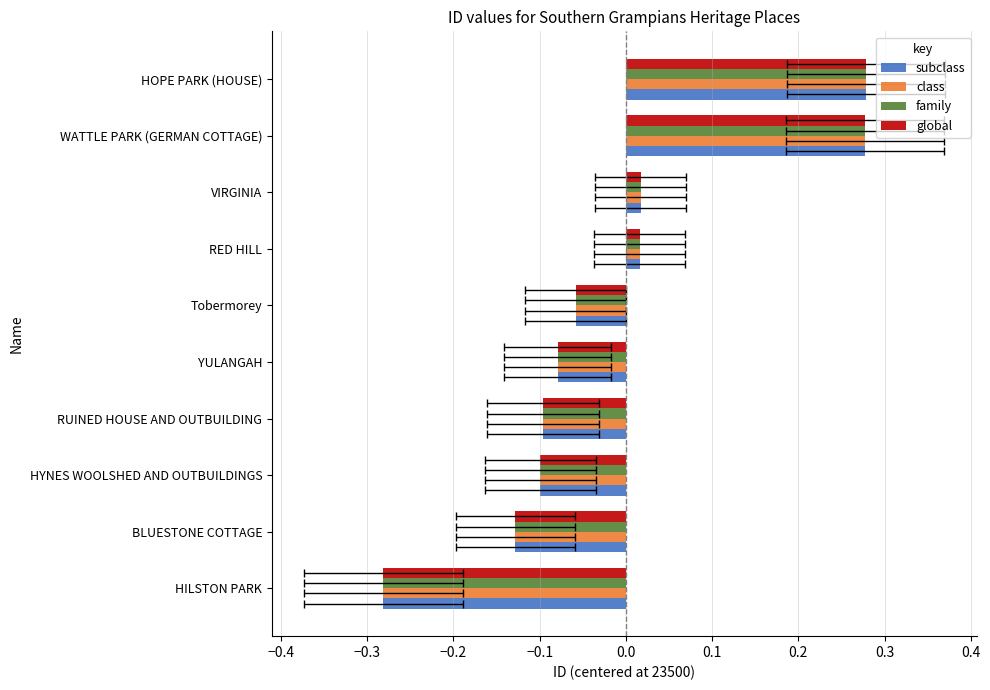

What is the difference between the second highest and minimum values in the family series?

0.6